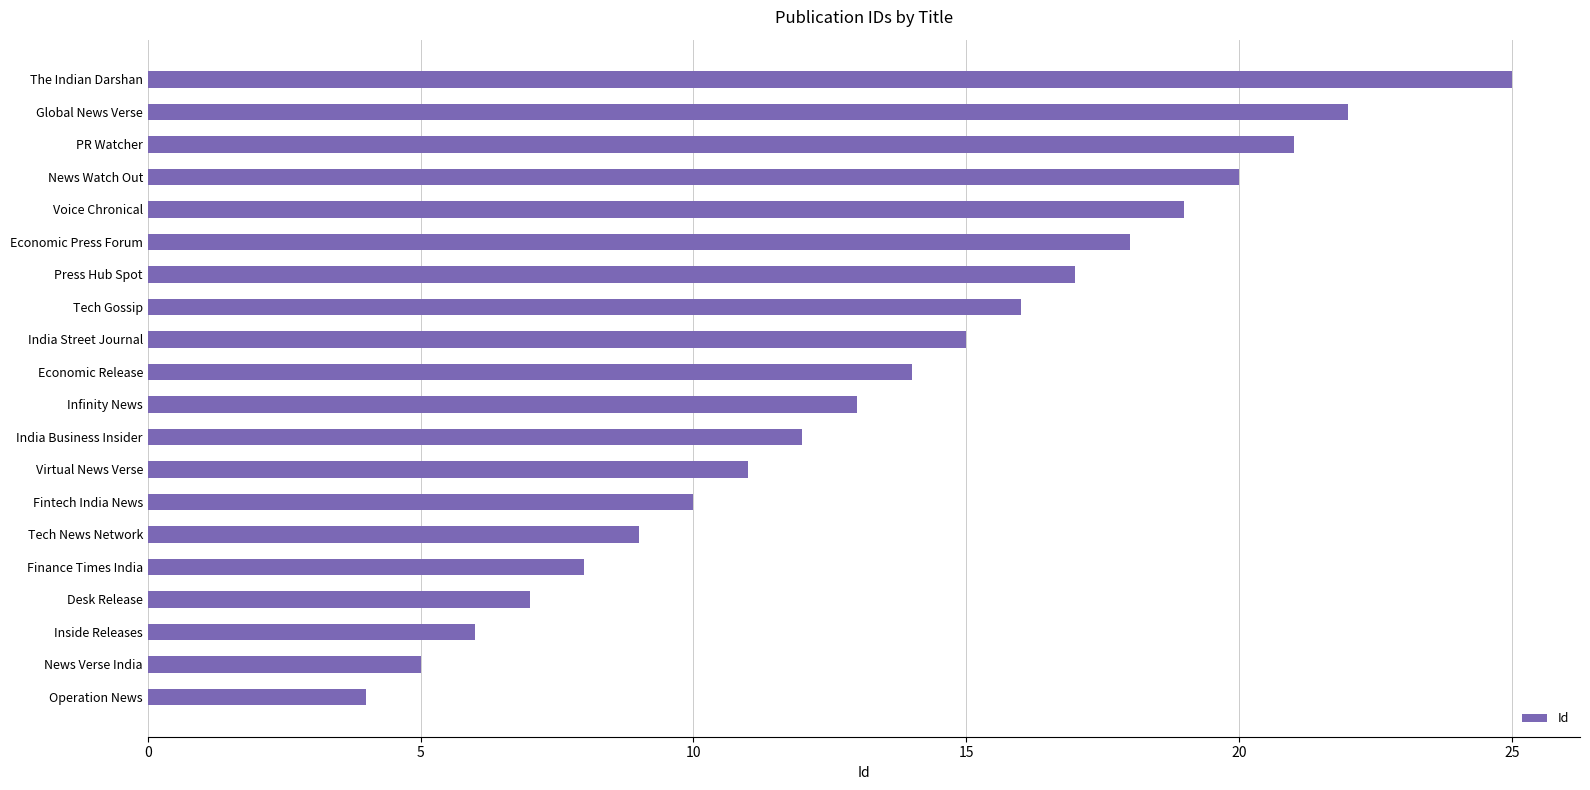

What value does the data have at PR Watcher?

21